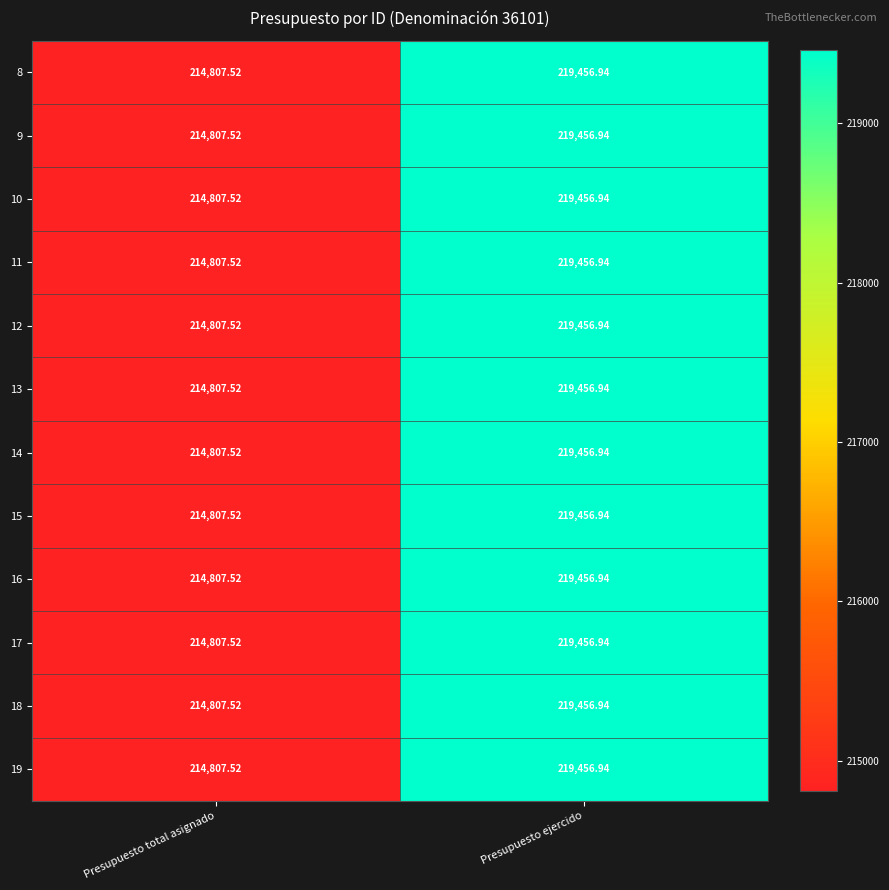

List the labels in order of 17 value, largest first.

Presupuesto ejercido, Presupuesto total asignado